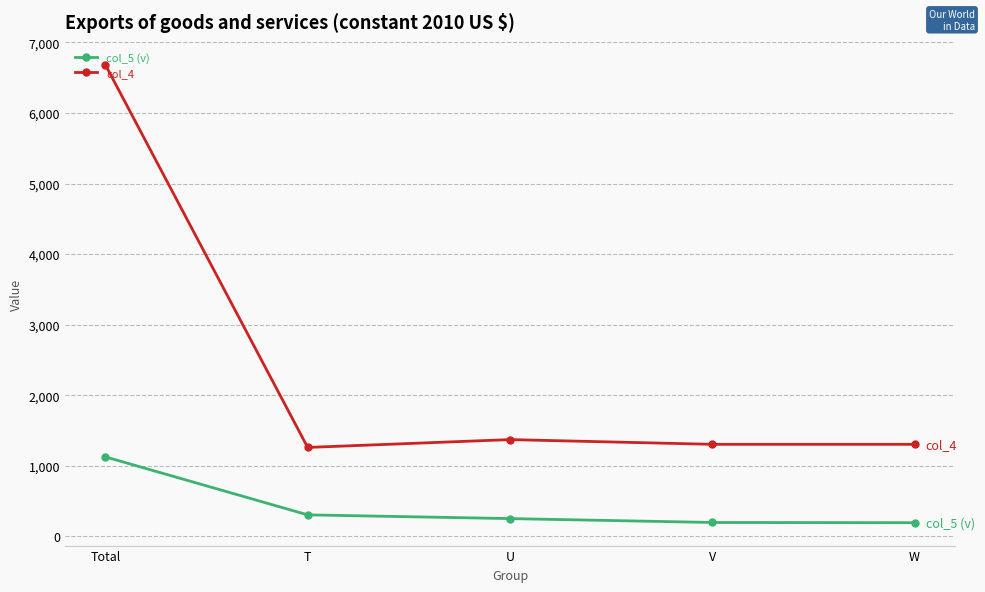

What is the value of the col_4 point at the 1st from the left?

6684